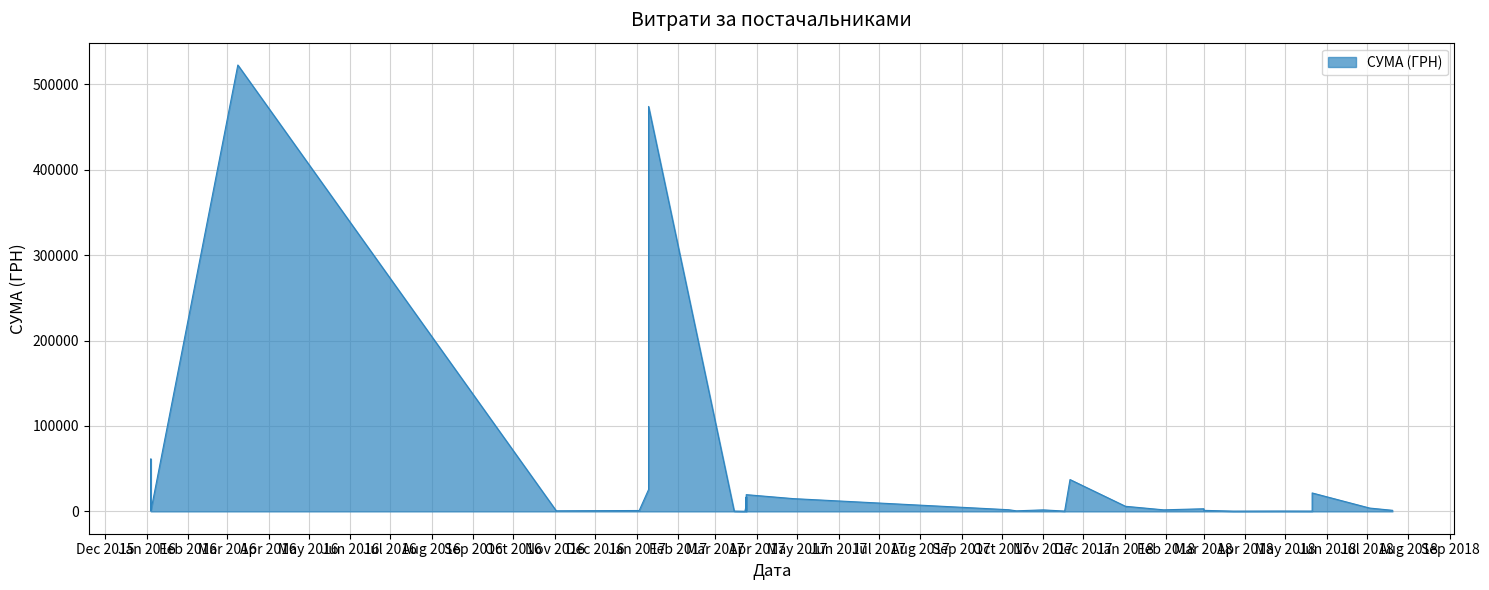

How many points are lower than both their immediate neighbors (excluding endpoints)?

12